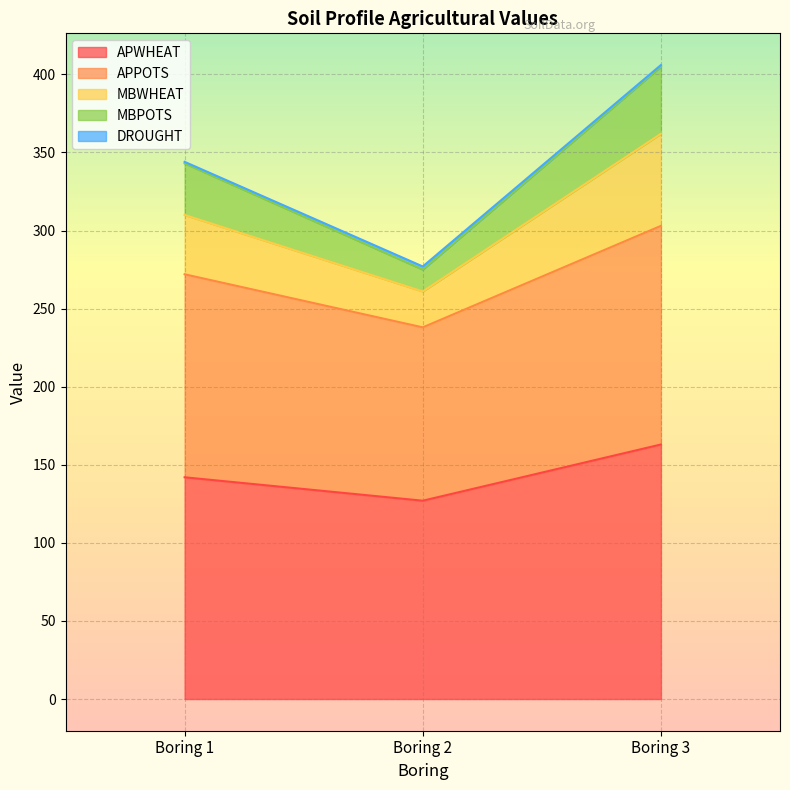

Is it true that MBPOTS equals 405 at Boring 3?

True